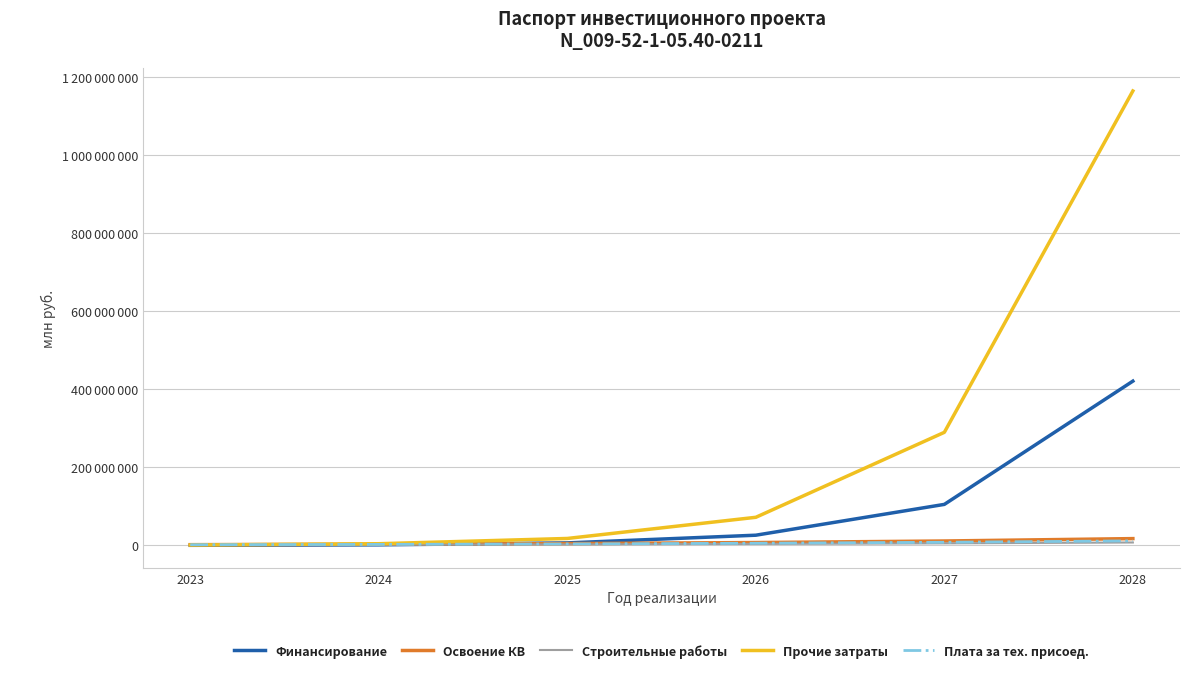

Does the chart have visible grid lines?

Yes